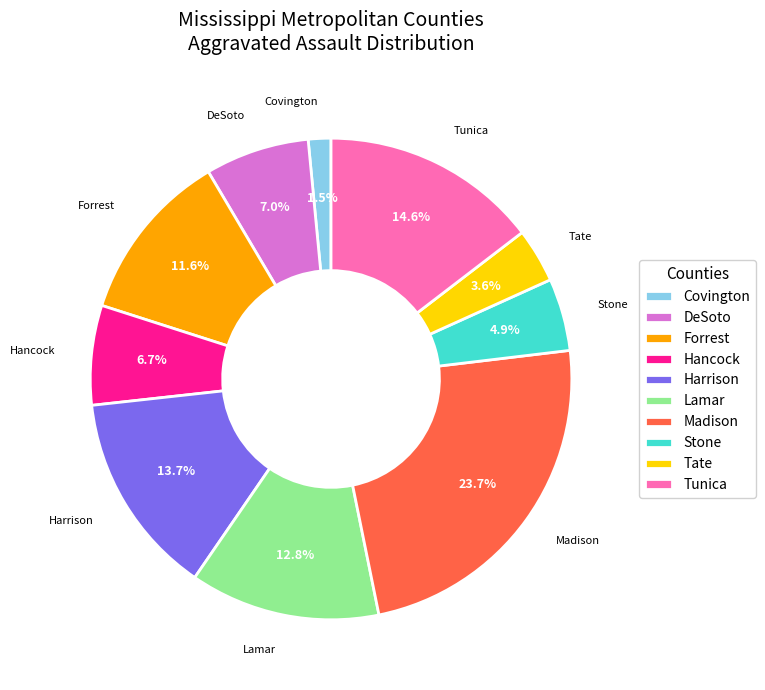

Is Forrest the majority of the pie?

No